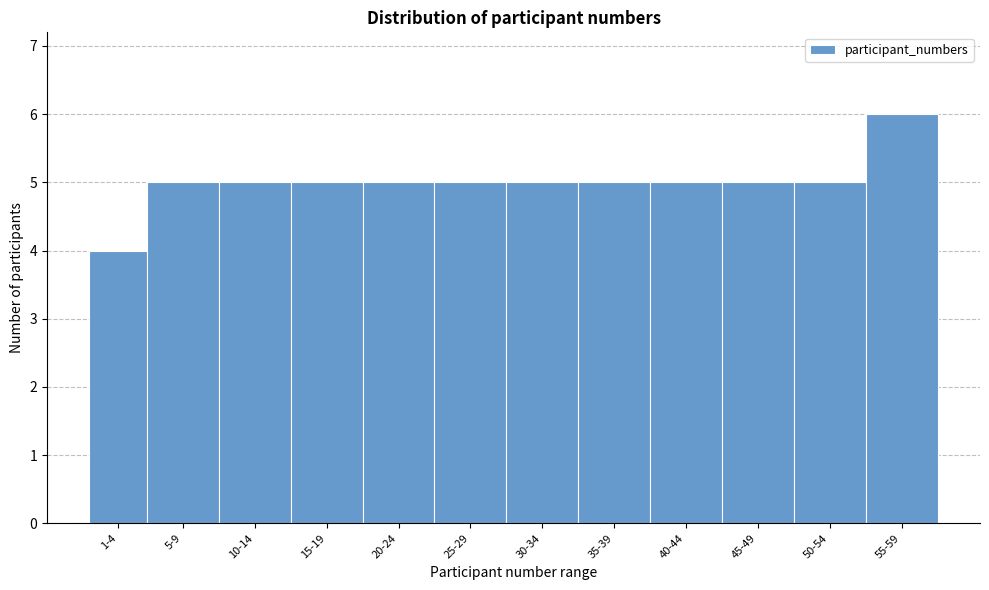

Reading left to right, extract all data points from this chart.

1-4=4	5-9=5	10-14=5	15-19=5	20-24=5	25-29=5	30-34=5	35-39=5	40-44=5	45-49=5	50-54=5	55-59=6